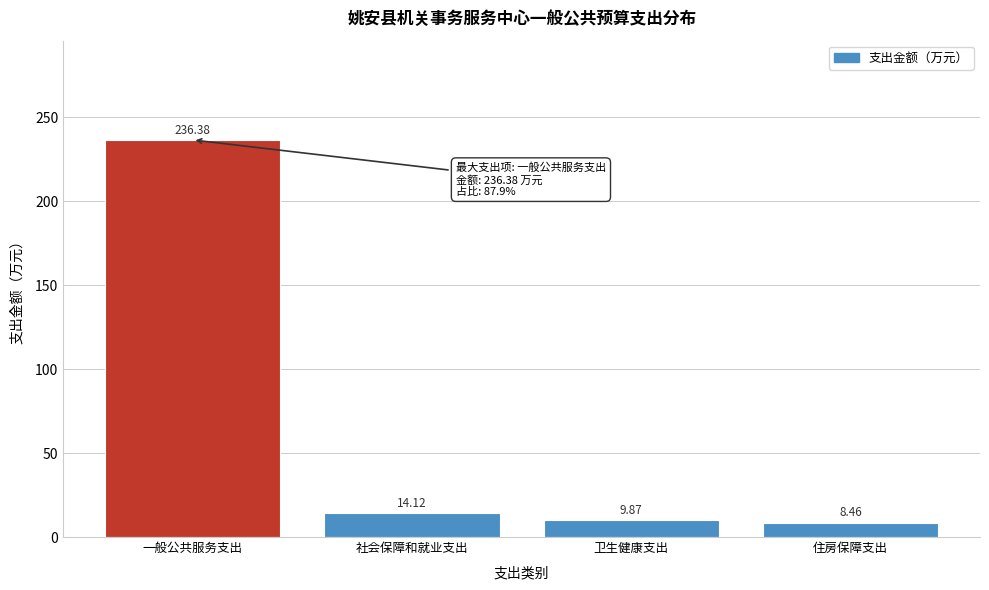

What is the sum of all values?

268.8